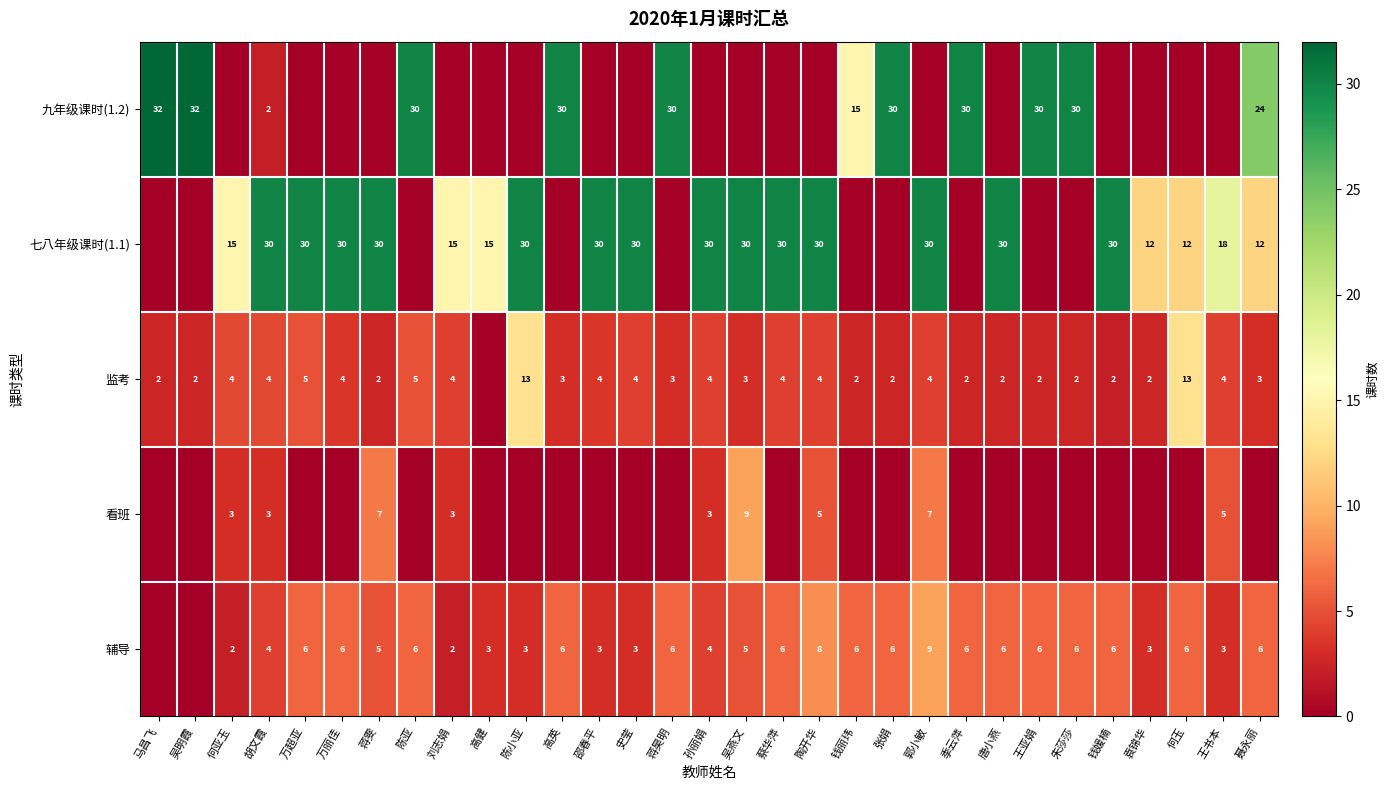

Is the value of 七八年级课时(1.1) at 陶开华 greater than the value of 看班 at 王书本?

Yes